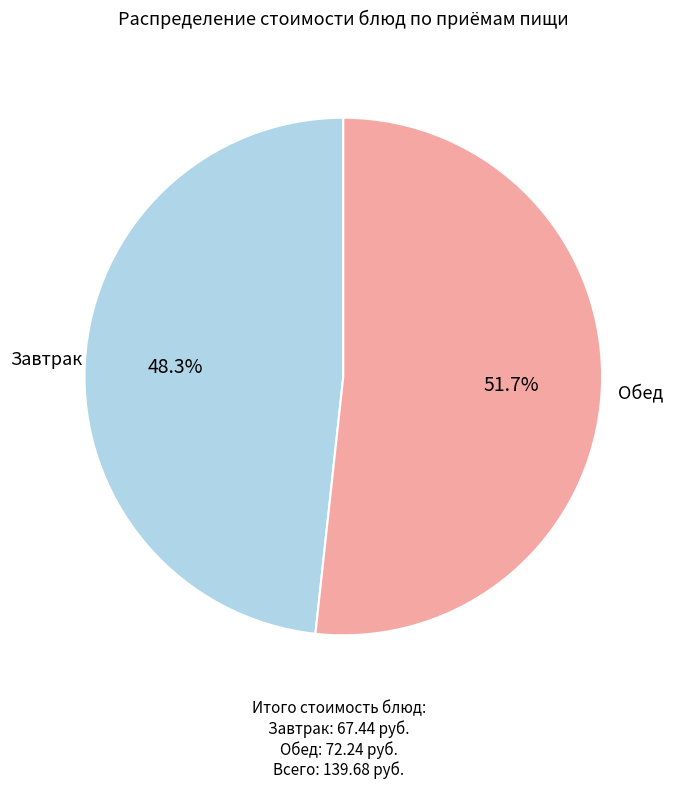

Count the number of slices in the pie.

2